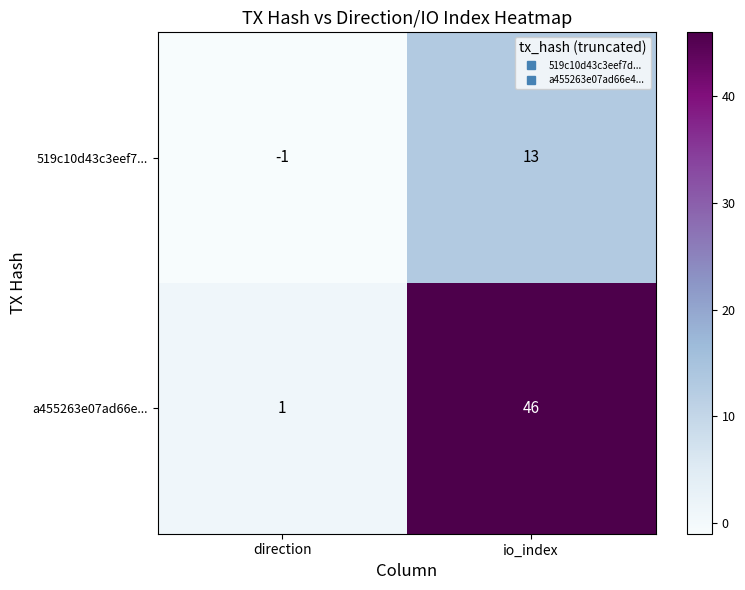

Is it true that 519c10d43c3eef7... equals 6 at io_index?

False